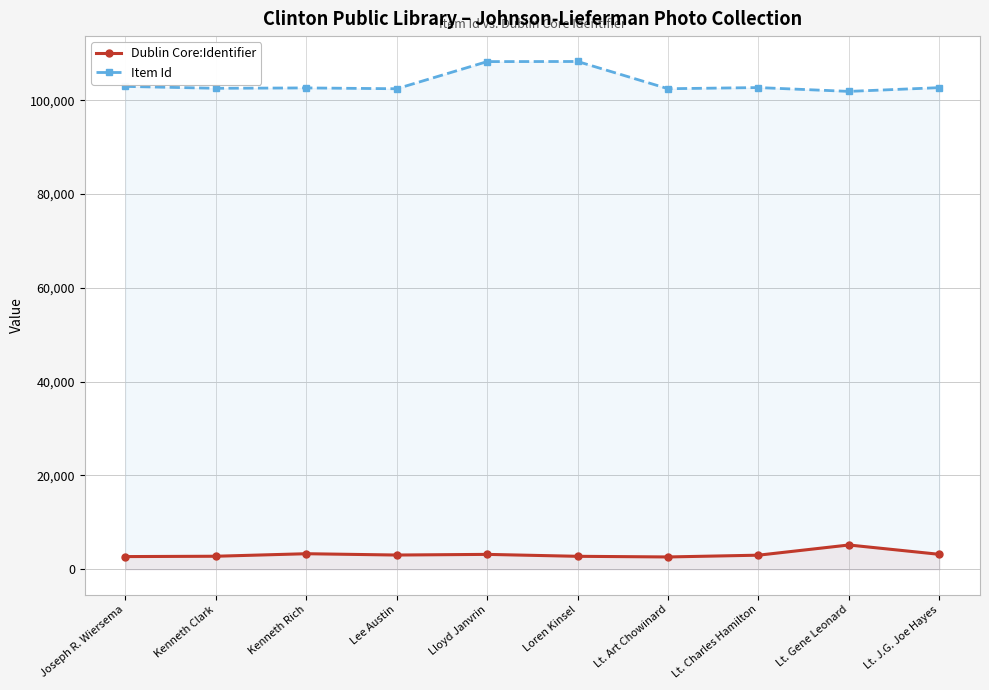

True or false: Dublin Core:Identifier and Item Id intersect in this chart.

False